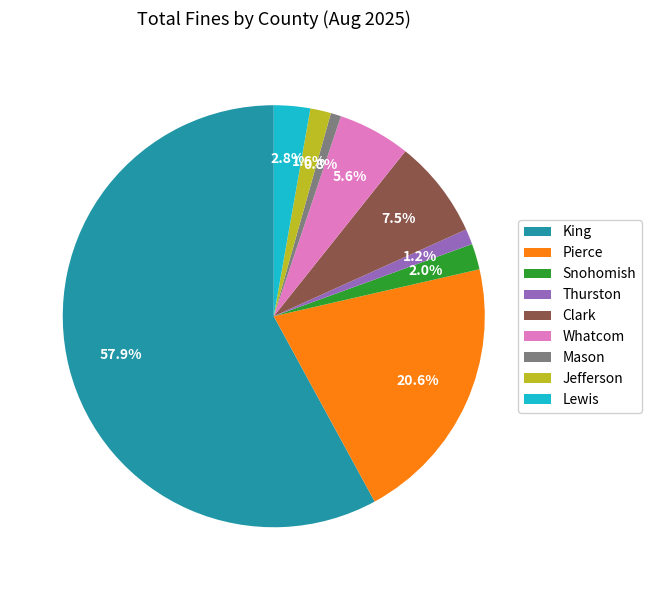

Approximately how many times larger is the value at Thurston compared to Whatcom?

0.2